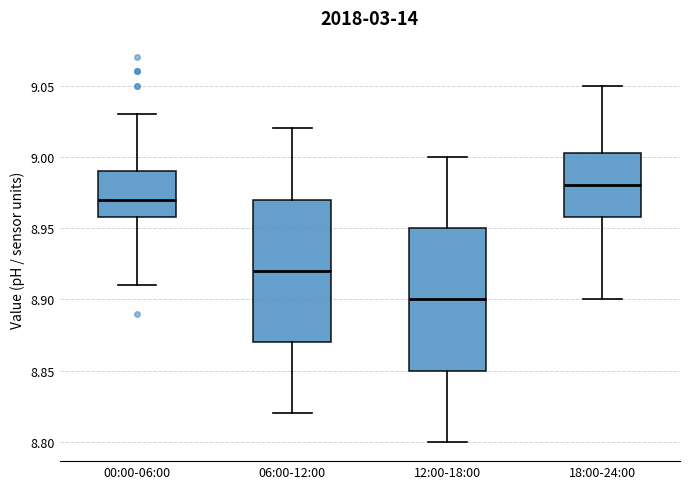

Which box's median line is the lowest?

12:00-18:00